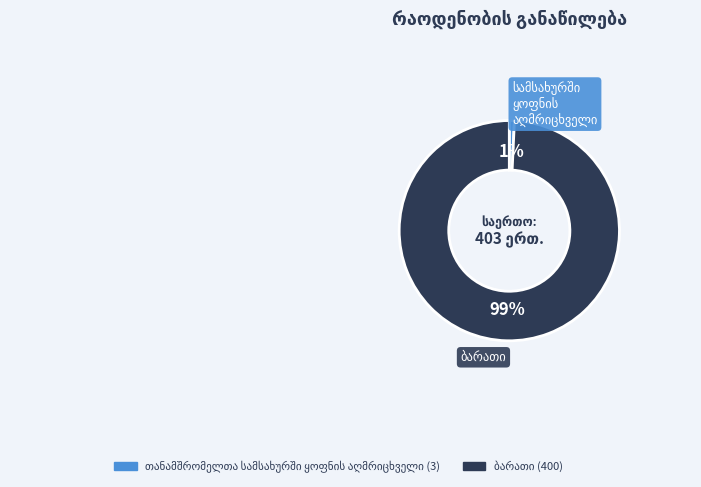

To the nearest percent, what is the average slice percentage?

50%